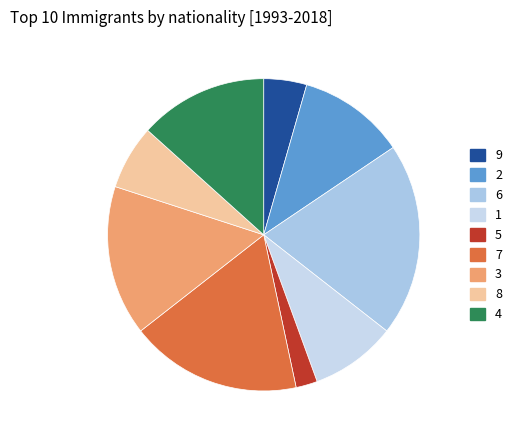

To the nearest percent, what portion does 9 represent?

4%